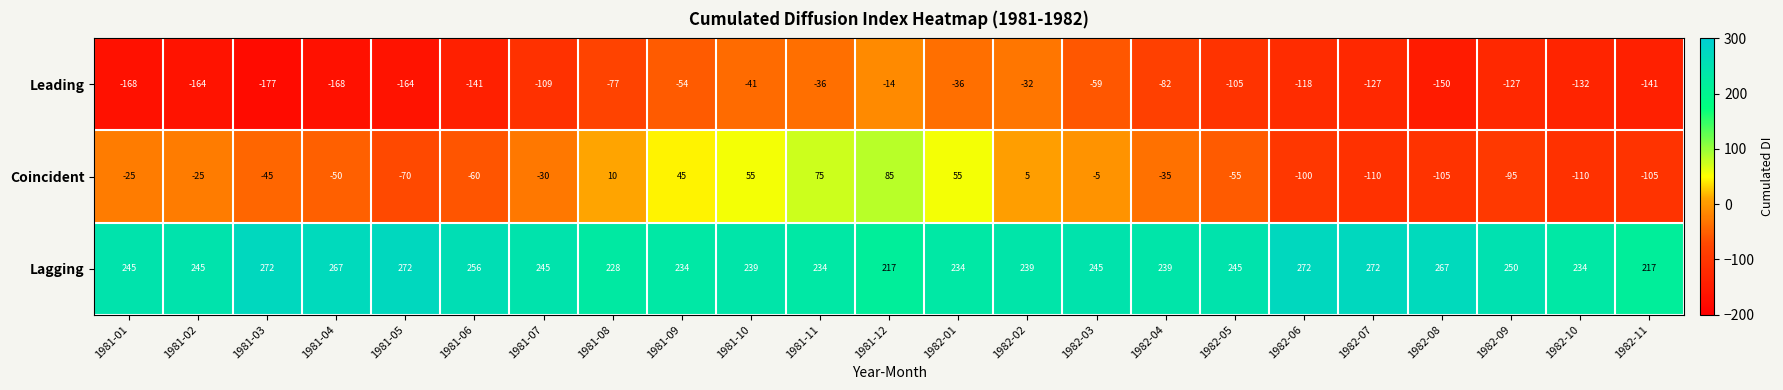

Between 1981-02 and 1981-08, which series saw the biggest shift?

Leading